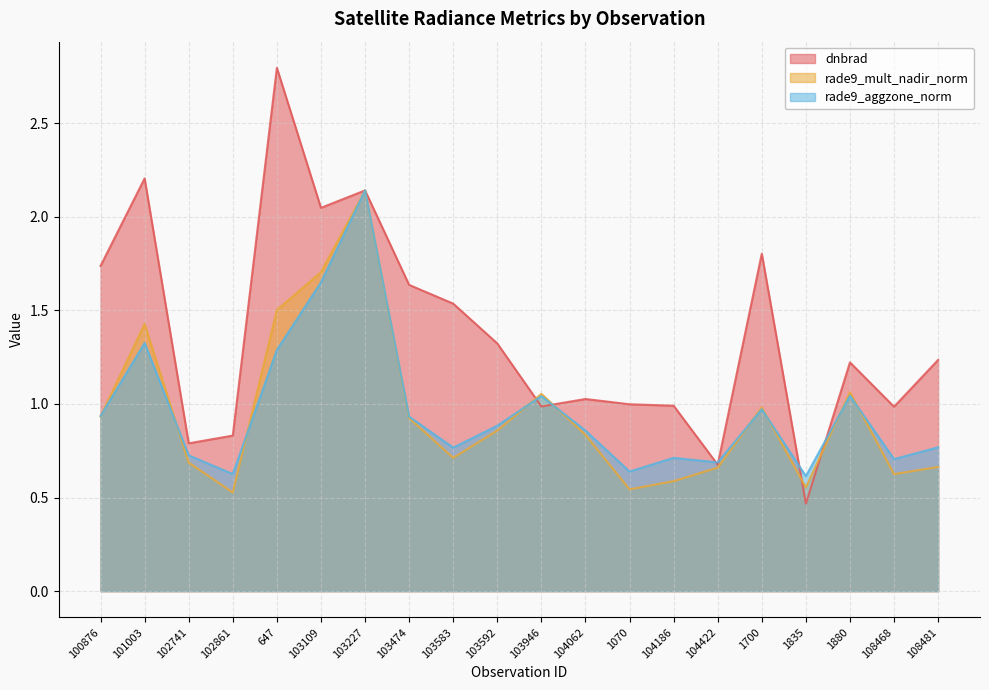

Which series has the largest total across all categories?

dnbrad